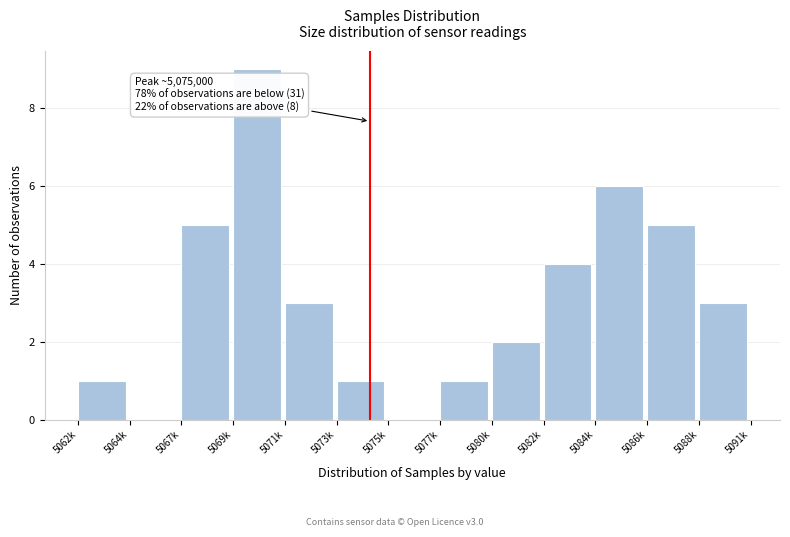

Reading right to left, transcribe all the data shown in this chart.

5088k=3	5086k=5	5084k=6	5082k=4	5080k=2	5077k=1	5075k=0	5073k=1	5071k=3	5069k=9	5067k=5	5064k=0	5062k=1